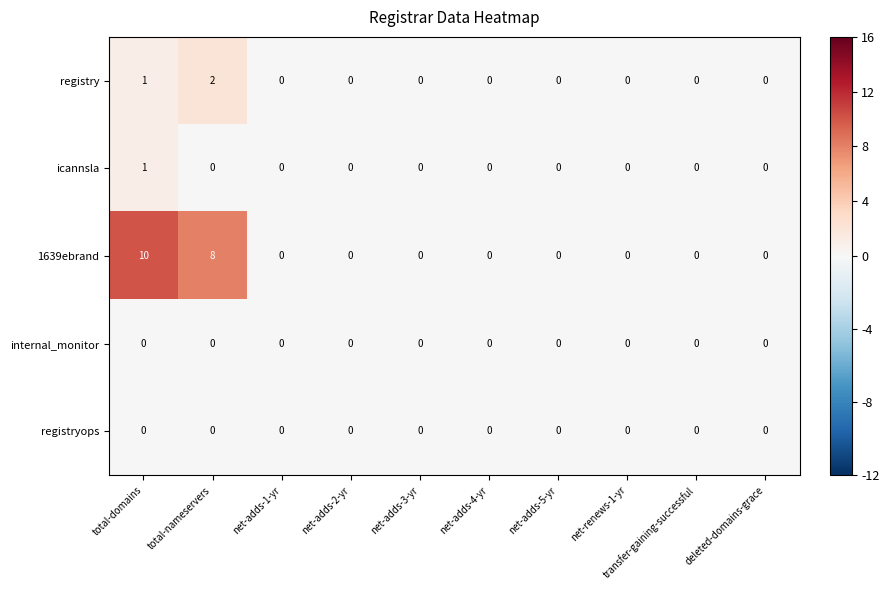

At which category is the sum across all series the highest?

total-domains